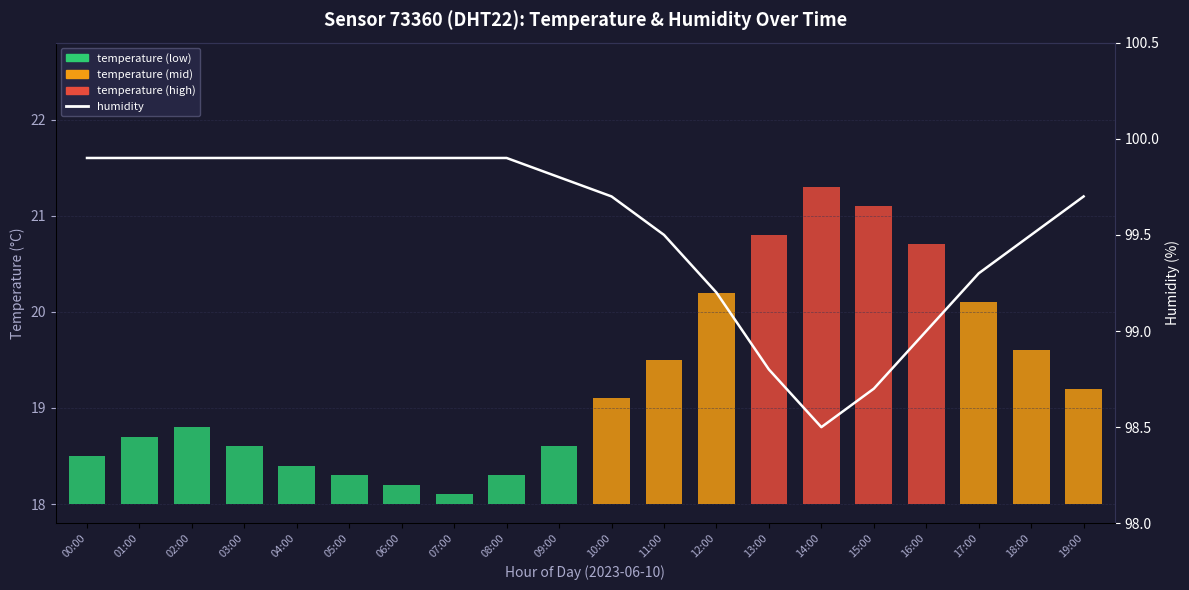

What is the smallest value displayed?

98.5